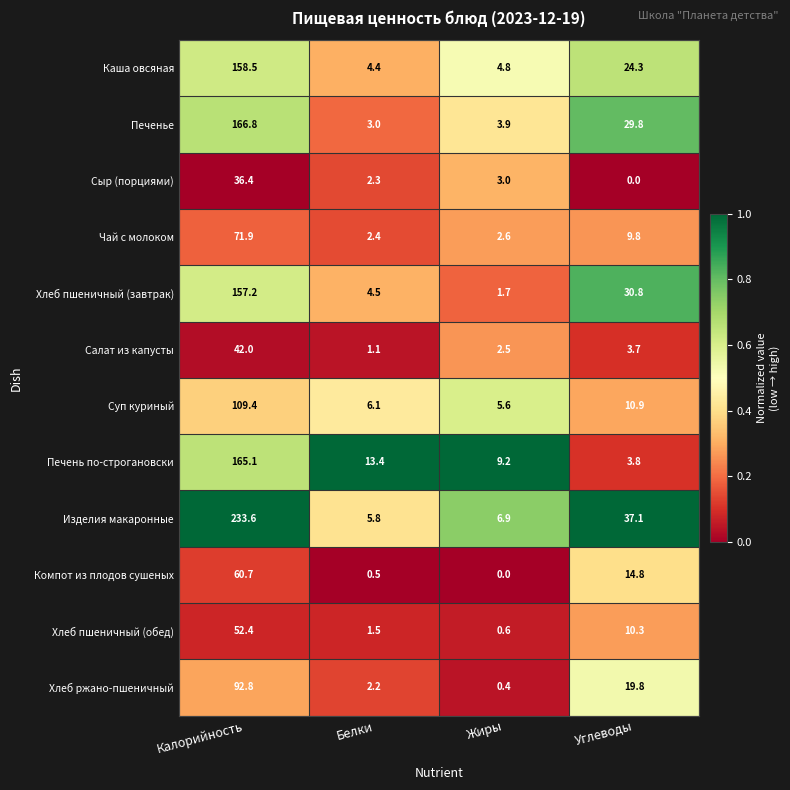

True or false: Изделия макаронные has a value of 233.6 at Калорийность.

True